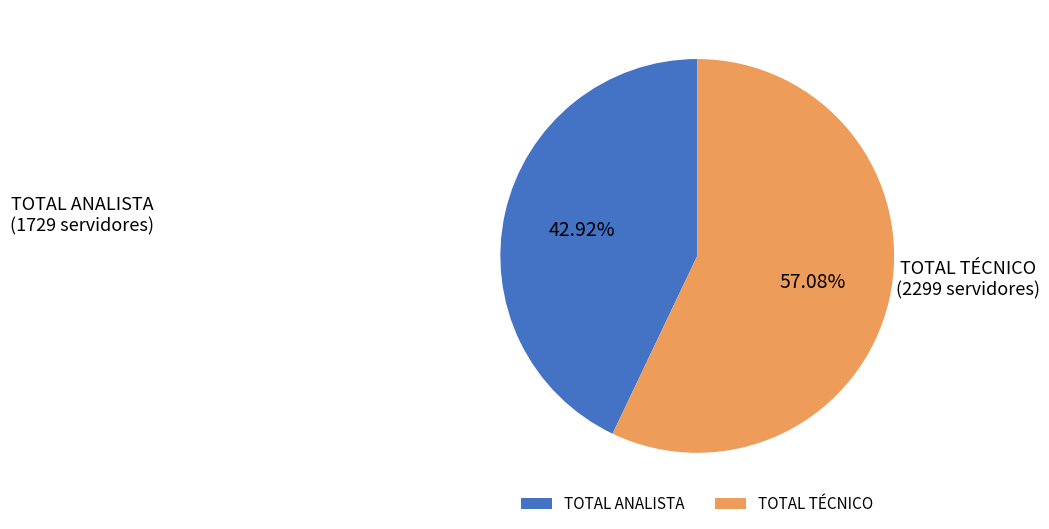

What is the smallest slice in the pie chart?

TOTAL ANALISTA